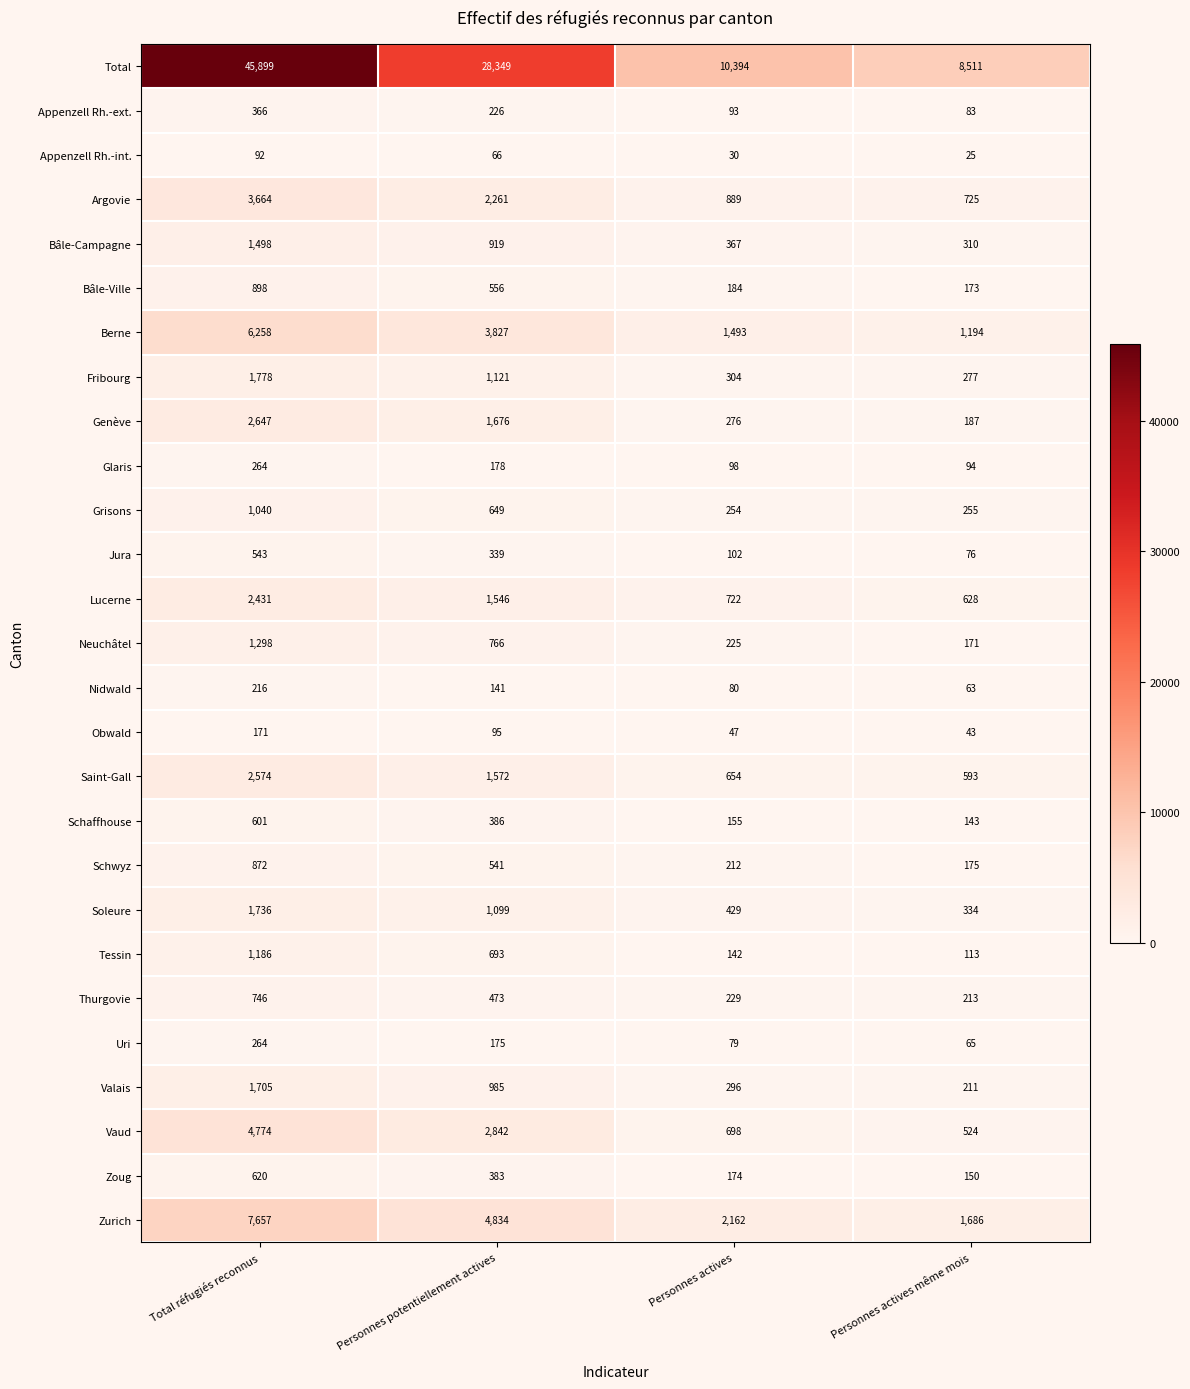

Rank the categories by Argovie value from highest to lowest.

Total réfugiés reconnus, Personnes potentiellement actives, Personnes actives, Personnes actives même mois